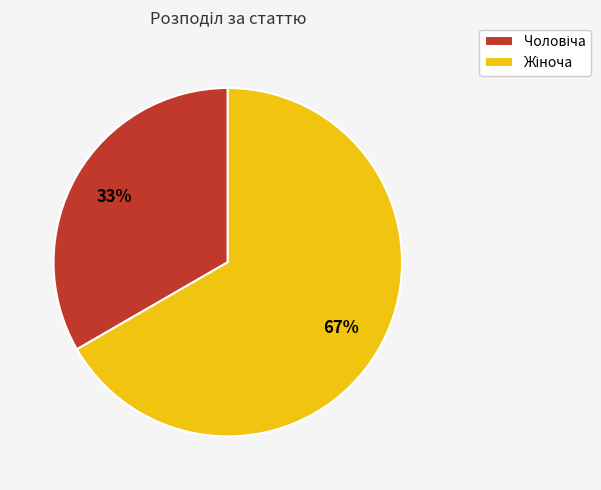

Does any single category account for the majority?

Yes